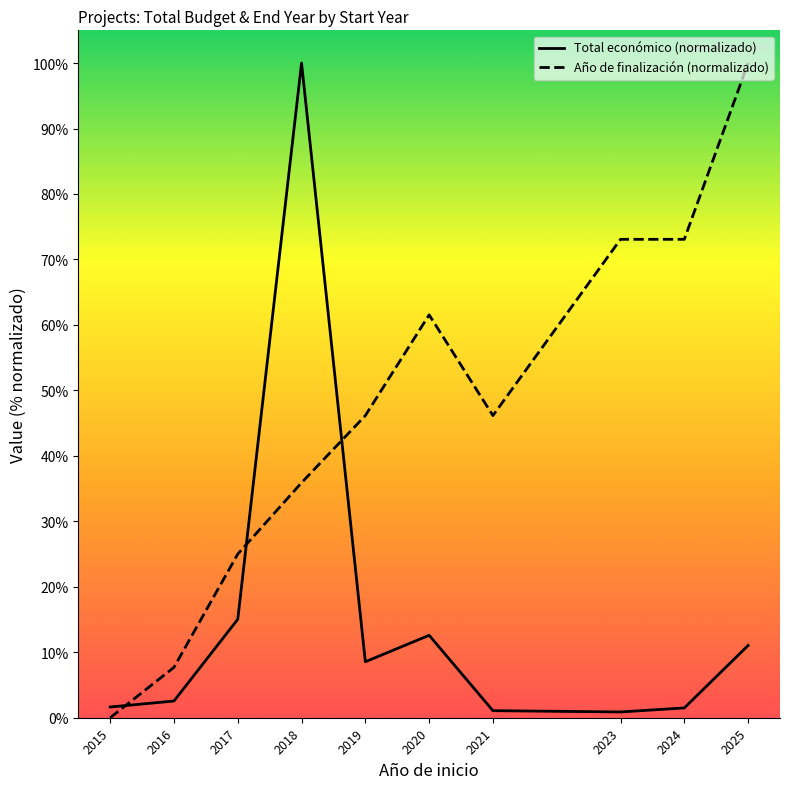

Reading left to right, extract all data points from this chart.

Total económico (normalizado): 2015=1.6	2016=2.6	2017=15.0	2018=100.0	2019=8.5	2020=12.6	2021=1.1	2023=0.9	2024=1.5	2025=11.0
Año de finalización (normalizado): 2015=0.0	2016=7.7	2017=25.0	2018=35.9	2019=46.2	2020=61.5	2021=46.2	2023=73.1	2024=73.1	2025=100.0